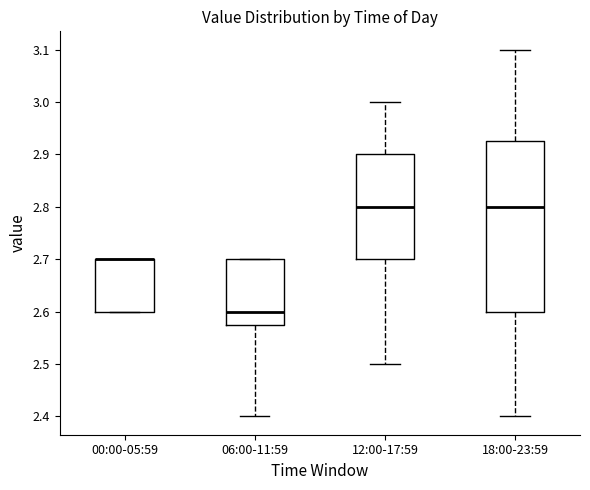

Reading left to right, read every box against the y-axis: the position of its median line, the range the box covers, and the ends of its whiskers. The values are not printed on the chart, so give them approximately, as read against the axis.

00:00-05:59: median 2.70 (drawn on the box's upper edge), box 2.60 to 2.70, whiskers 2.60 to 2.70
06:00-11:59: median 2.60, box 2.58 to 2.70, whiskers 2.40 to 2.70
12:00-17:59: median 2.80, box 2.70 to 2.90, whiskers 2.50 to 3.00
18:00-23:59: median 2.80, box 2.60 to 2.93, whiskers 2.40 to 3.10